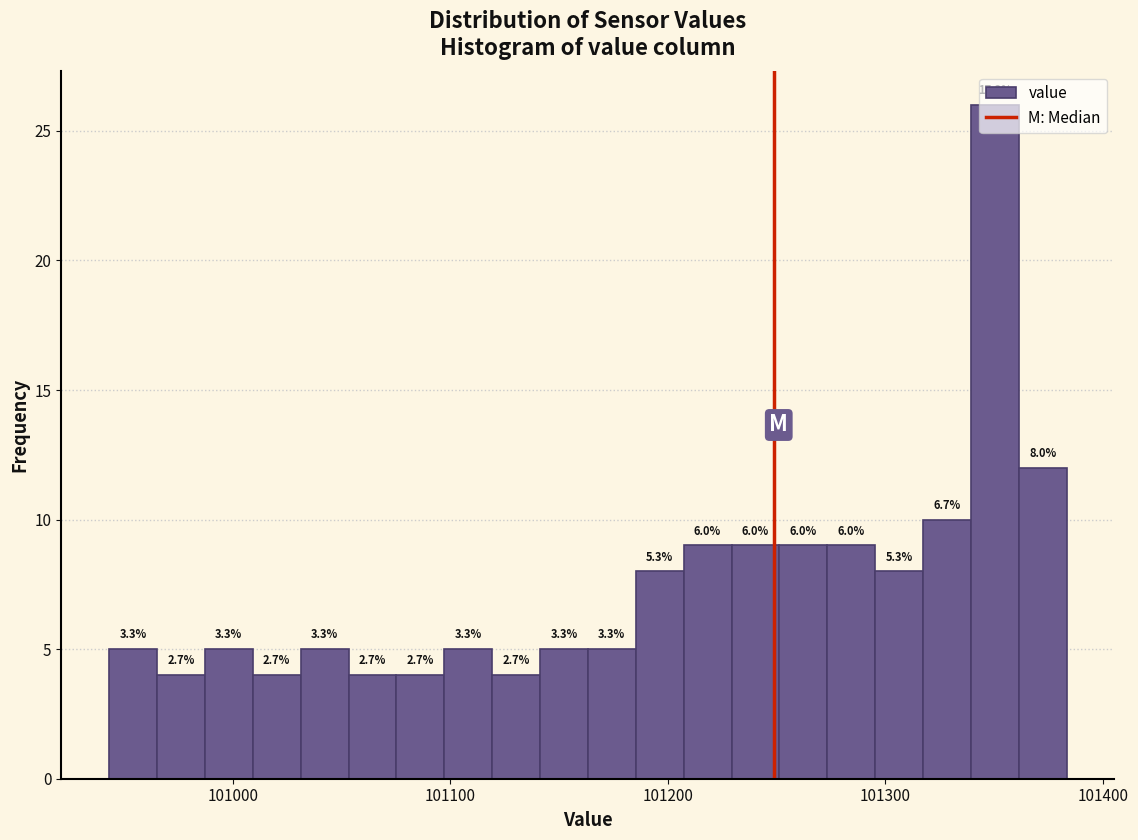

Read against the x-axis, roughly where is the centre of the tallest bar?

101350